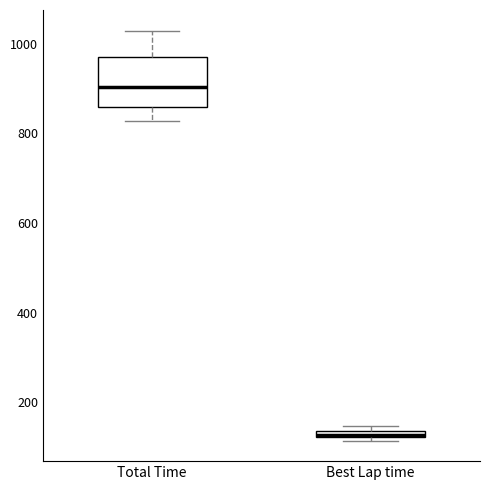

Where is the lower edge of the box for Best Lap time on the y-axis? The values are not printed on the chart, so give them approximately, as read against the axis.

120